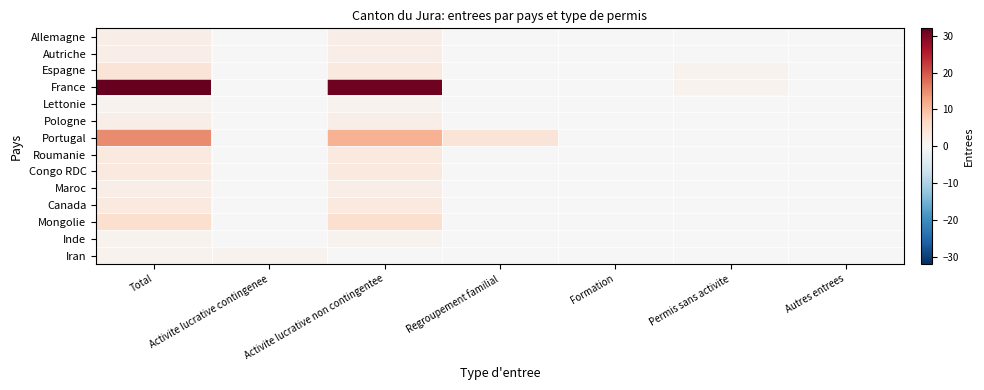

Reading left to right, what are all the values shown in this chart?

Allemagne: Total=2	Activite lucrative contingenee=0	Activite lucrative non contingentee=2	Regroupement familial=0	Formation=0	Permis sans activite=0	Autres entrees=0
Autriche: Total=2	Activite lucrative contingenee=0	Activite lucrative non contingentee=2	Regroupement familial=0	Formation=0	Permis sans activite=0	Autres entrees=0
Espagne: Total=4	Activite lucrative contingenee=0	Activite lucrative non contingentee=3	Regroupement familial=0	Formation=0	Permis sans activite=1	Autres entrees=0
France: Total=32	Activite lucrative contingenee=0	Activite lucrative non contingentee=31	Regroupement familial=0	Formation=0	Permis sans activite=1	Autres entrees=0
Lettonie: Total=1	Activite lucrative contingenee=0	Activite lucrative non contingentee=1	Regroupement familial=0	Formation=0	Permis sans activite=0	Autres entrees=0
Pologne: Total=2	Activite lucrative contingenee=0	Activite lucrative non contingentee=2	Regroupement familial=0	Formation=0	Permis sans activite=0	Autres entrees=0
Portugal: Total=15	Activite lucrative contingenee=0	Activite lucrative non contingentee=11	Regroupement familial=4	Formation=0	Permis sans activite=0	Autres entrees=0
Roumanie: Total=3	Activite lucrative contingenee=0	Activite lucrative non contingentee=3	Regroupement familial=0	Formation=0	Permis sans activite=0	Autres entrees=0
Congo RDC: Total=3	Activite lucrative contingenee=0	Activite lucrative non contingentee=3	Regroupement familial=0	Formation=0	Permis sans activite=0	Autres entrees=0
Maroc: Total=2	Activite lucrative contingenee=0	Activite lucrative non contingentee=2	Regroupement familial=0	Formation=0	Permis sans activite=0	Autres entrees=0
Canada: Total=3	Activite lucrative contingenee=0	Activite lucrative non contingentee=3	Regroupement familial=0	Formation=0	Permis sans activite=0	Autres entrees=0
Mongolie: Total=5	Activite lucrative contingenee=0	Activite lucrative non contingentee=5	Regroupement familial=0	Formation=0	Permis sans activite=0	Autres entrees=0
Inde: Total=1	Activite lucrative contingenee=0	Activite lucrative non contingentee=1	Regroupement familial=0	Formation=0	Permis sans activite=0	Autres entrees=0
Iran: Total=1	Activite lucrative contingenee=1	Activite lucrative non contingentee=0	Regroupement familial=0	Formation=0	Permis sans activite=0	Autres entrees=0